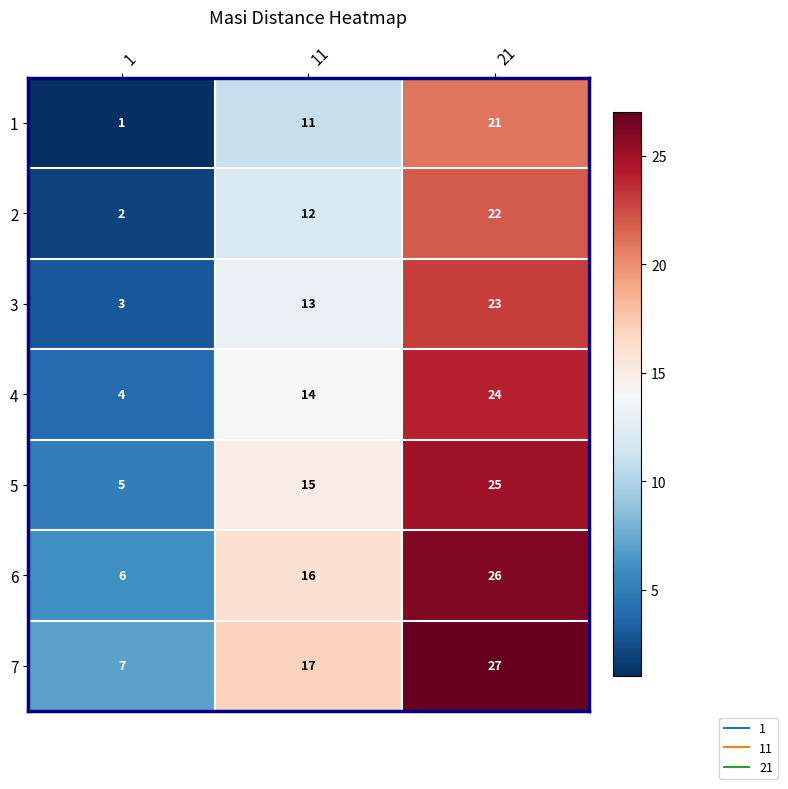

Which series has the largest total across all categories?

7